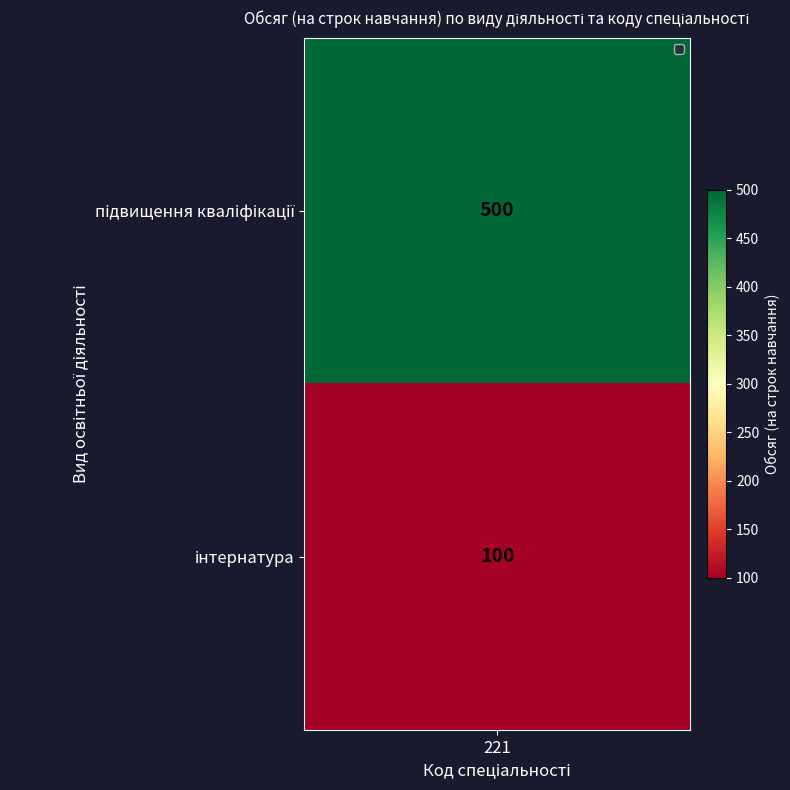

The value at інтернатура is 100. True or false?

True